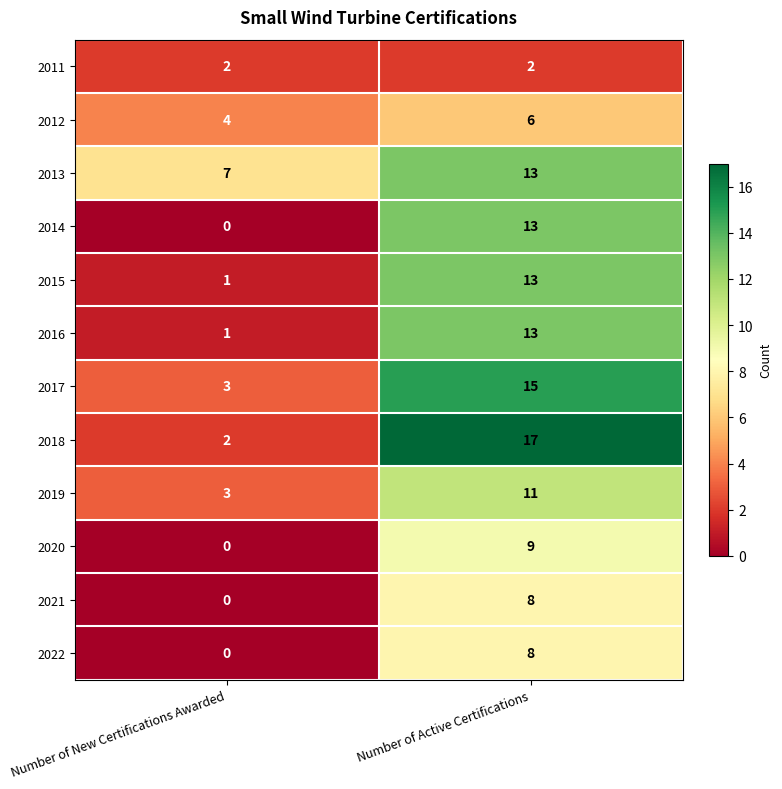

What is the sum of the 2015 values at Number of New Certifications Awarded and Number of Active Certifications?

14